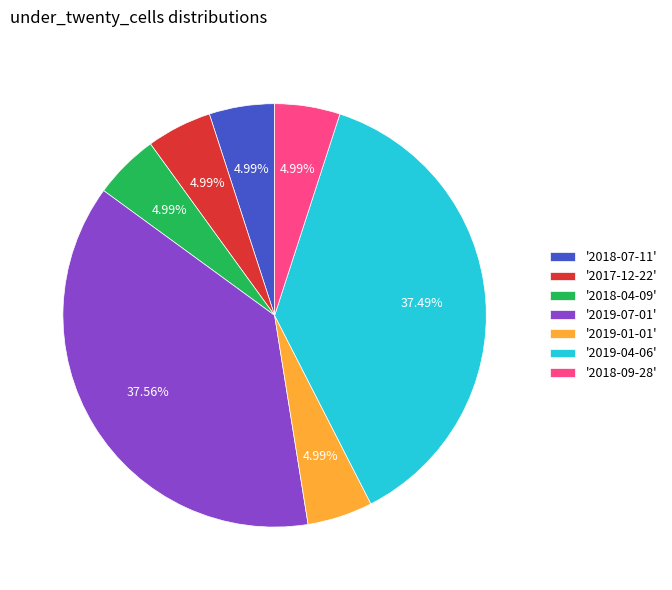

What is the ratio of the value at '2018-09-28' to the value at '2018-07-11'?

1.0